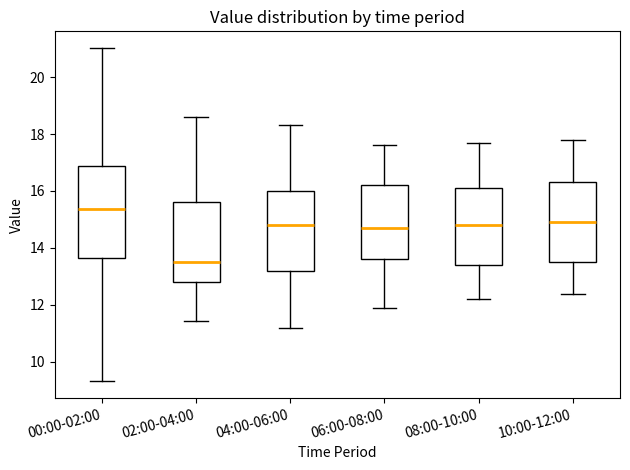

Reading left to right, transcribe this box plot: for each box, give where its median line is, the range the box spans, and where its two whiskers end, as read against the y-axis. The values are not printed on the chart, so give them approximately, as read against the axis.

00:00-02:00: median 15.4, box 13.6 to 16.8, whiskers 9.4 to 21.0
02:00-04:00: median 13.6, box 12.8 to 15.6, whiskers 11.4 to 18.6
04:00-06:00: median 14.8, box 13.2 to 16.0, whiskers 11.2 to 18.4
06:00-08:00: median 14.8, box 13.6 to 16.2, whiskers 12.0 to 17.6
08:00-10:00: median 14.8, box 13.4 to 16.2, whiskers 12.2 to 17.8
10:00-12:00: median 15.0, box 13.6 to 16.4, whiskers 12.4 to 17.8